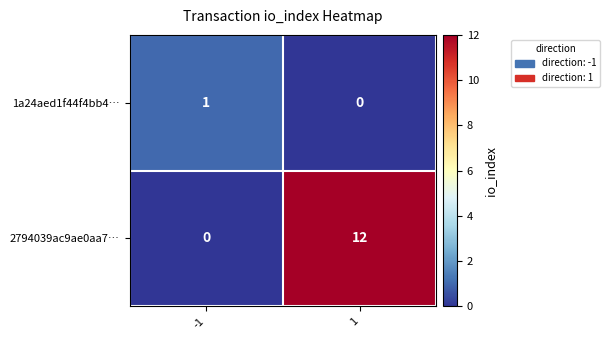

What is the greatest value displayed?

12